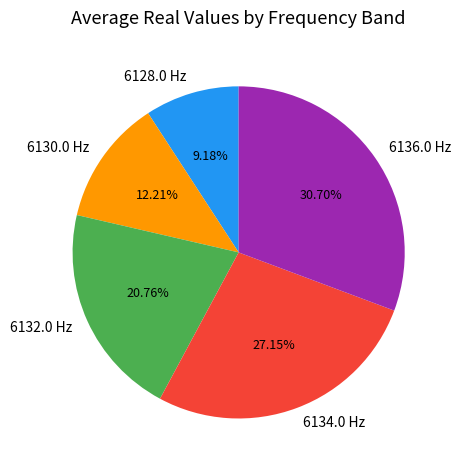

To the nearest percent, what percentage of the pie is 6132.0?

21%